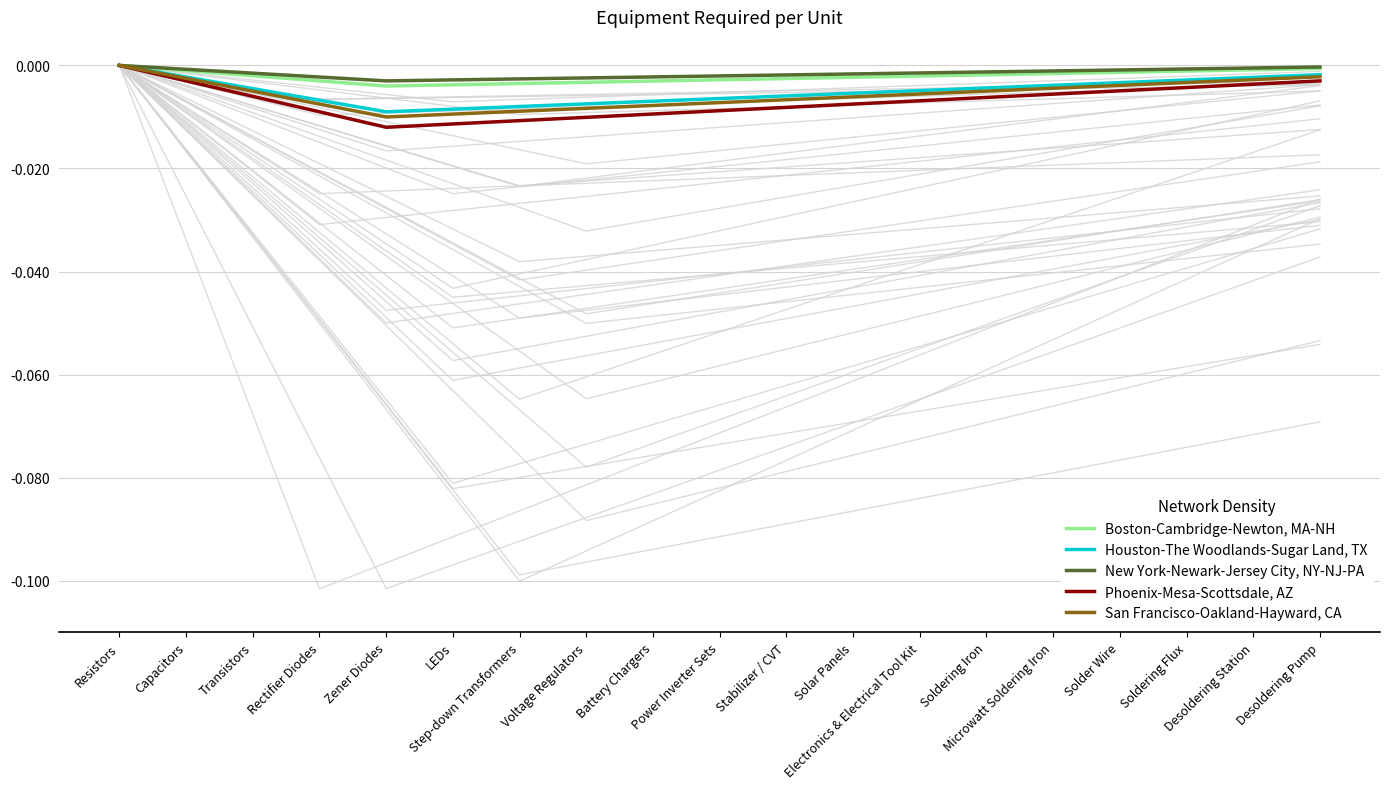

What are all the series names shown in the legend?

Boston-Cambridge-Newton, MA-NH, Houston-The Woodlands-Sugar Land, TX, New York-Newark-Jersey City, NY-NJ-PA, Phoenix-Mesa-Scottsdale, AZ, San Francisco-Oakland-Hayward, CA